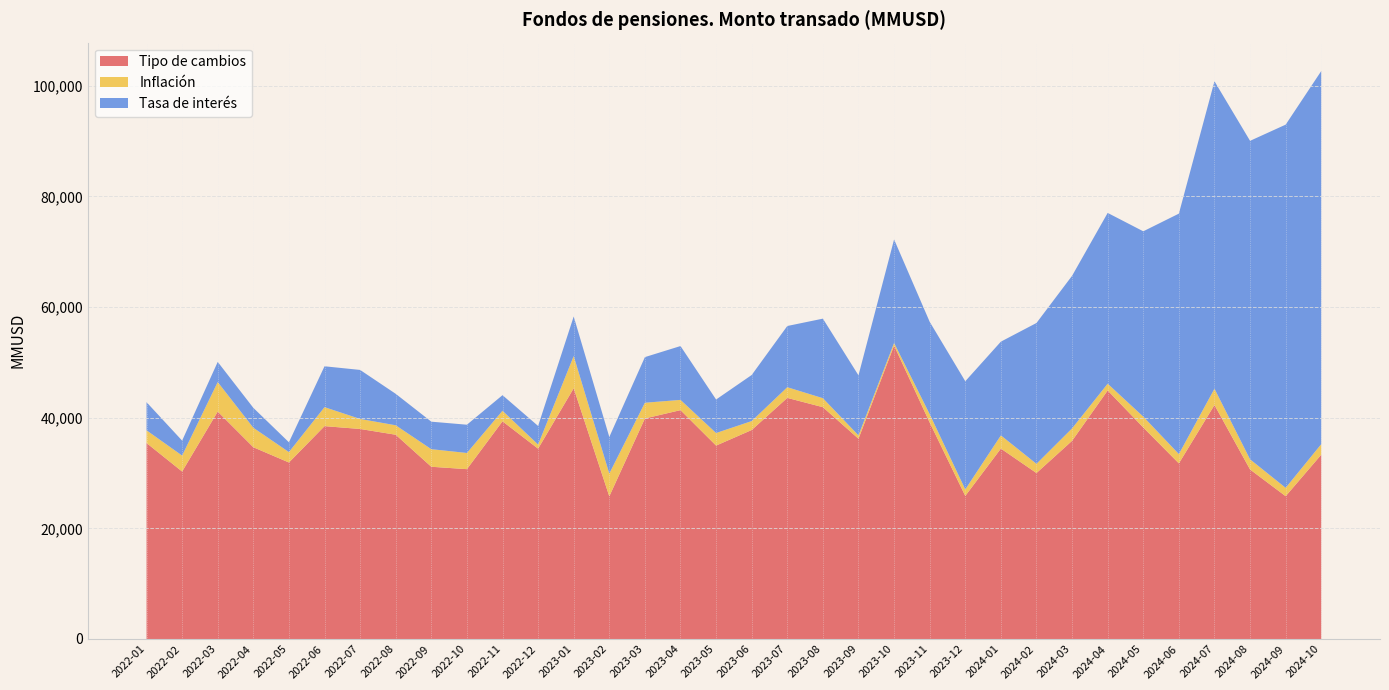

Reading left to right, list all the values displayed in this chart.

Tipo de cambios: 35431.2	30275.0	41115.4	34666.9	31907.7	38481.0	37969.5	36926.4	31137.6	30702.3	39355.7	34407.6	45334.4	25795.2	39867.7	41373.0	34966.2	37781.4	43588.4	41907.8	36203.5	53046.8	39140.3	25868.9	34425.0	30001.5	35829.1	44930.8	38234.2	31748.7	42303.1	30644.8	25816.2	33323.2
Inflación: 2295.5	2883.1	5336.5	3523.1	1882.8	3432.4	1812.0	1709.7	3176.9	2926.7	1902.2	739.0	5814.1	4116.2	2843.5	1852.2	2270.7	1616.3	1929.2	1624.8	602.4	471.5	1501.7	1170.4	2381.2	1663.8	2244.1	1222.3	1962.7	1682.6	2942.7	1834.3	1511.2	1905.9
Tasa de interés: 5088.0	2703.9	3640.9	3599.6	1773.1	7389.3	8861.8	5688.4	4974.2	5109.3	2821.7	3368.6	7154.7	6612.1	8250.7	9735.7	6058.0	8329.2	11068.0	14382.6	10860.2	18717.0	16704.7	19559.5	16950.0	25465.2	27589.8	30876.4	33509.2	43469.9	55586.2	57582.3	65661.7	67454.1